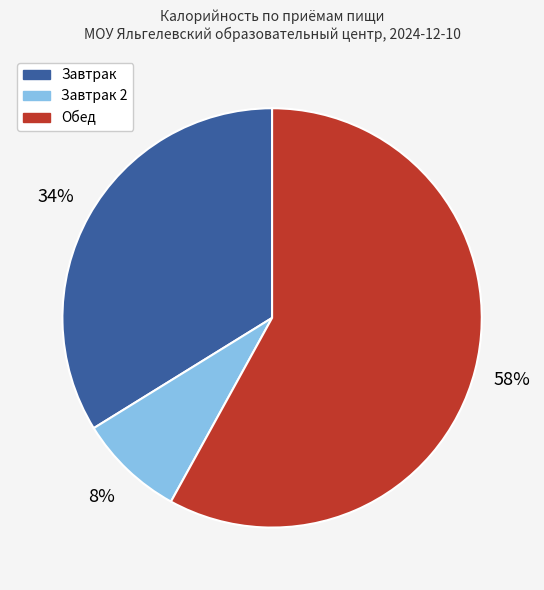

How many segments does this pie chart have?

3